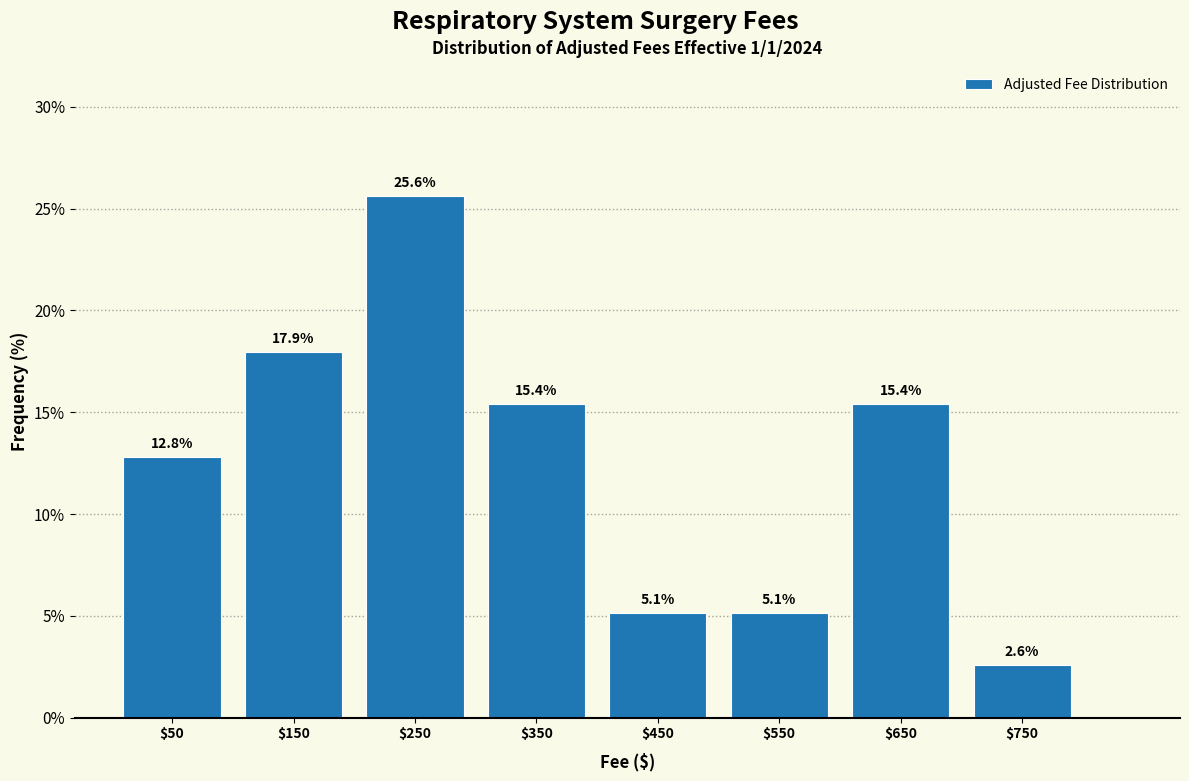

Reading left to right, transcribe this chart: for each bar, give the range it covers on the x-axis and its height.

0 to 100: 12.8
100 to 200: 17.9
200 to 300: 25.6
300 to 400: 15.4
400 to 500: 5.1
500 to 600: 5.1
600 to 700: 15.4
700 to 800: 2.6